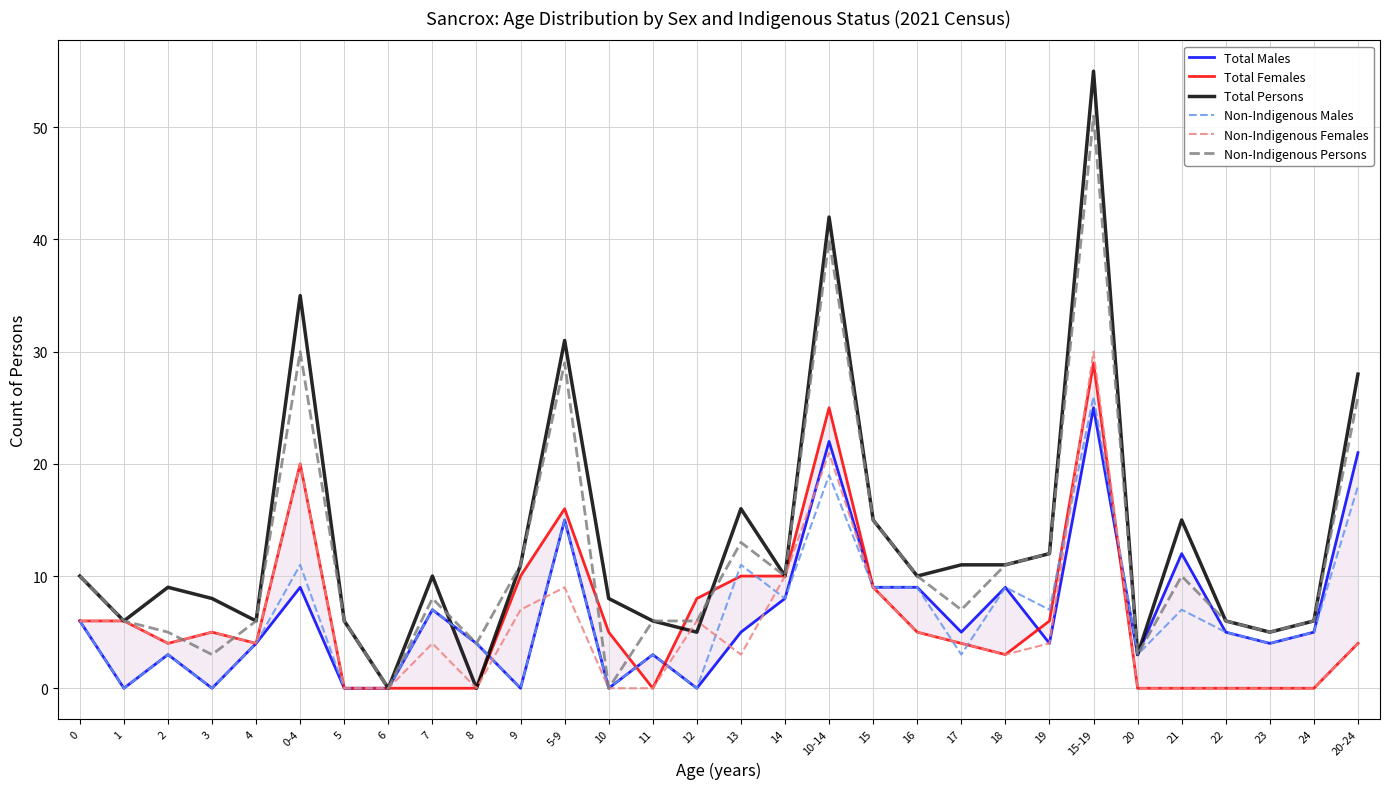

What is the sum of all Non-Indigenous Persons values?

355